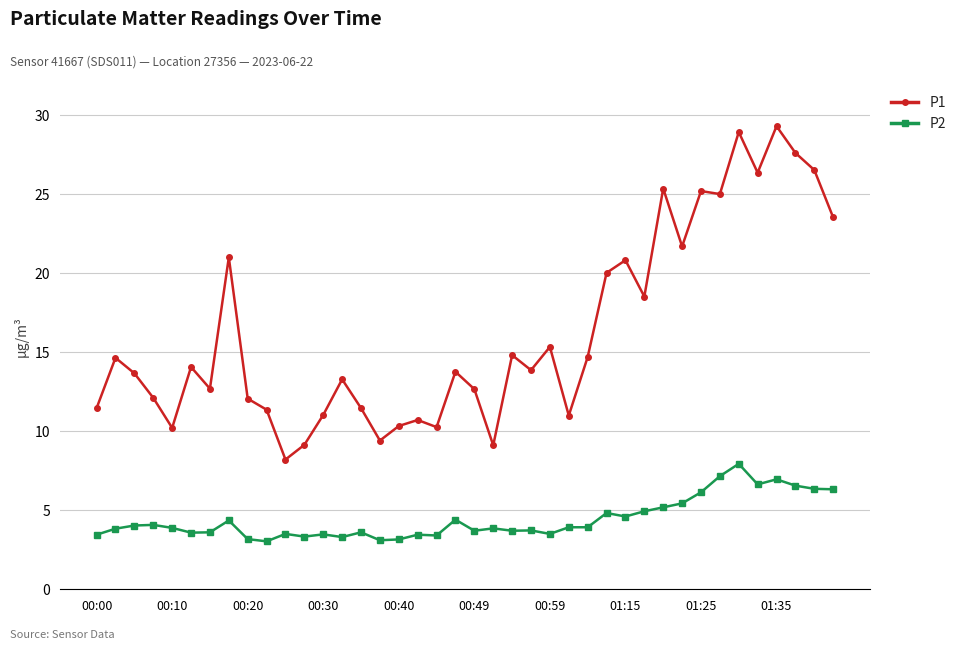

True or false: P1 has more than 1 interior local peaks.

True